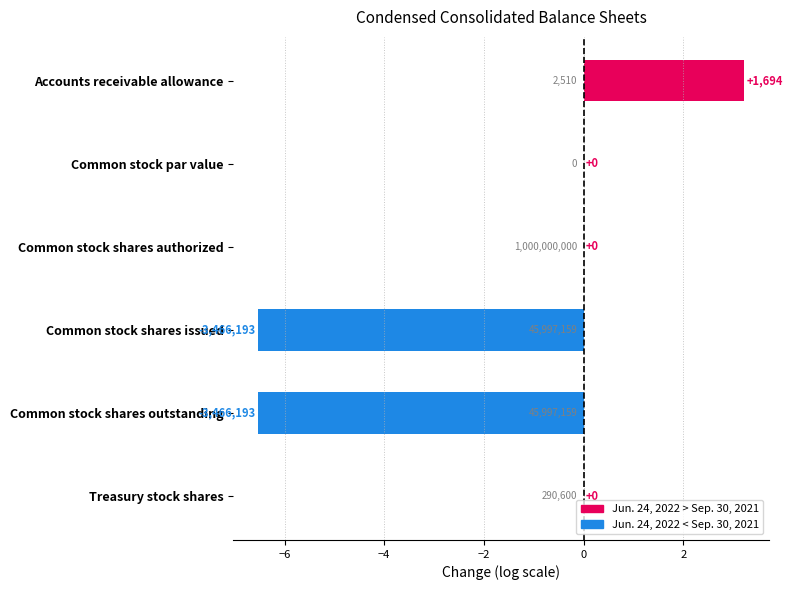

How many bars are there in total?

6